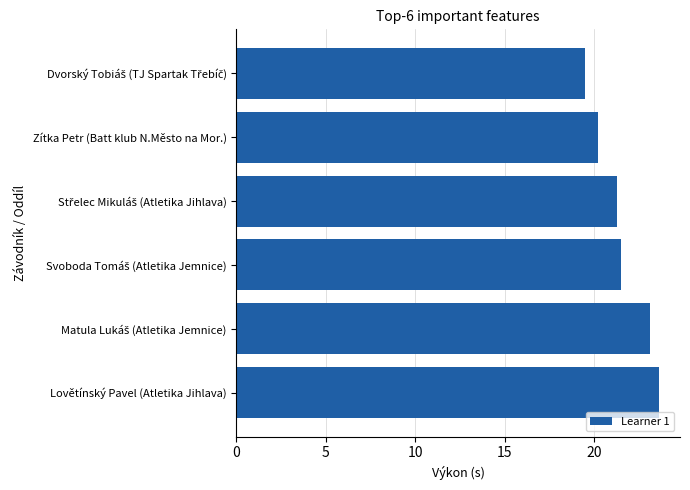

True or false: the data shows 20.2 at Zítka Petr (Batt klub N.Město na Mor.).

True